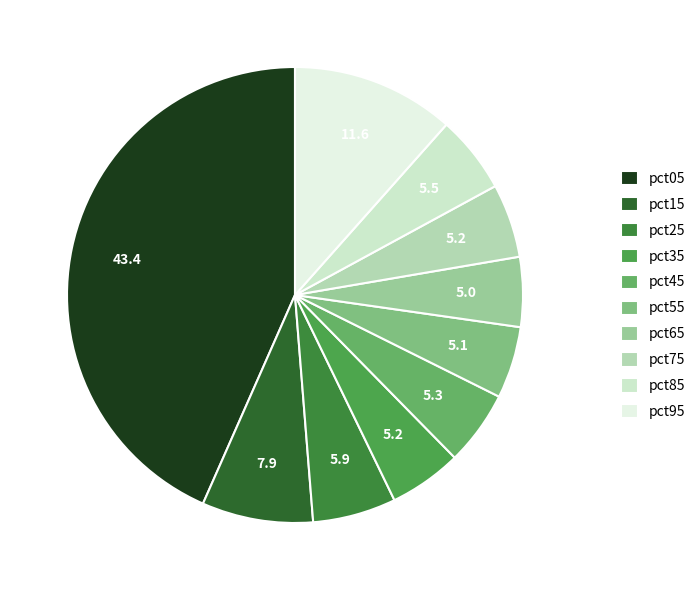

True or false: pct95 accounts for 12% of the total.

True